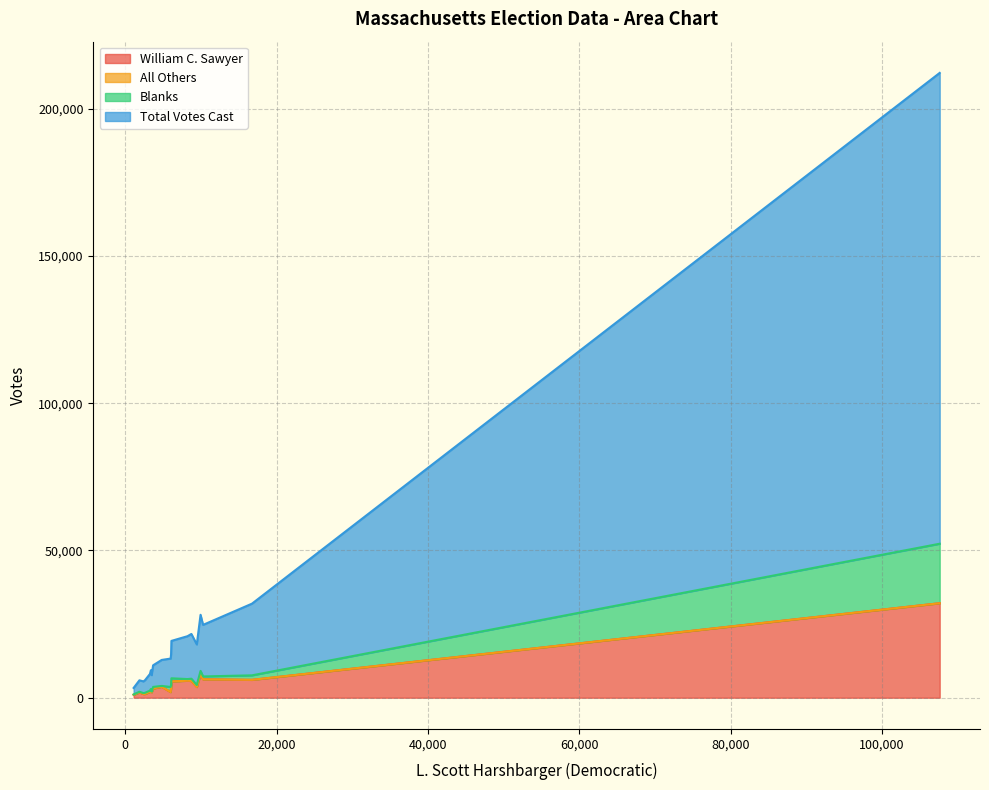

What is the maximum value for William C. Sawyer?

32088